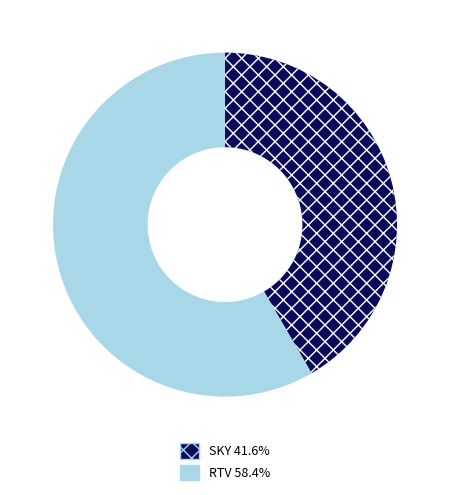

Between SKY and RTV, which is larger?

RTV